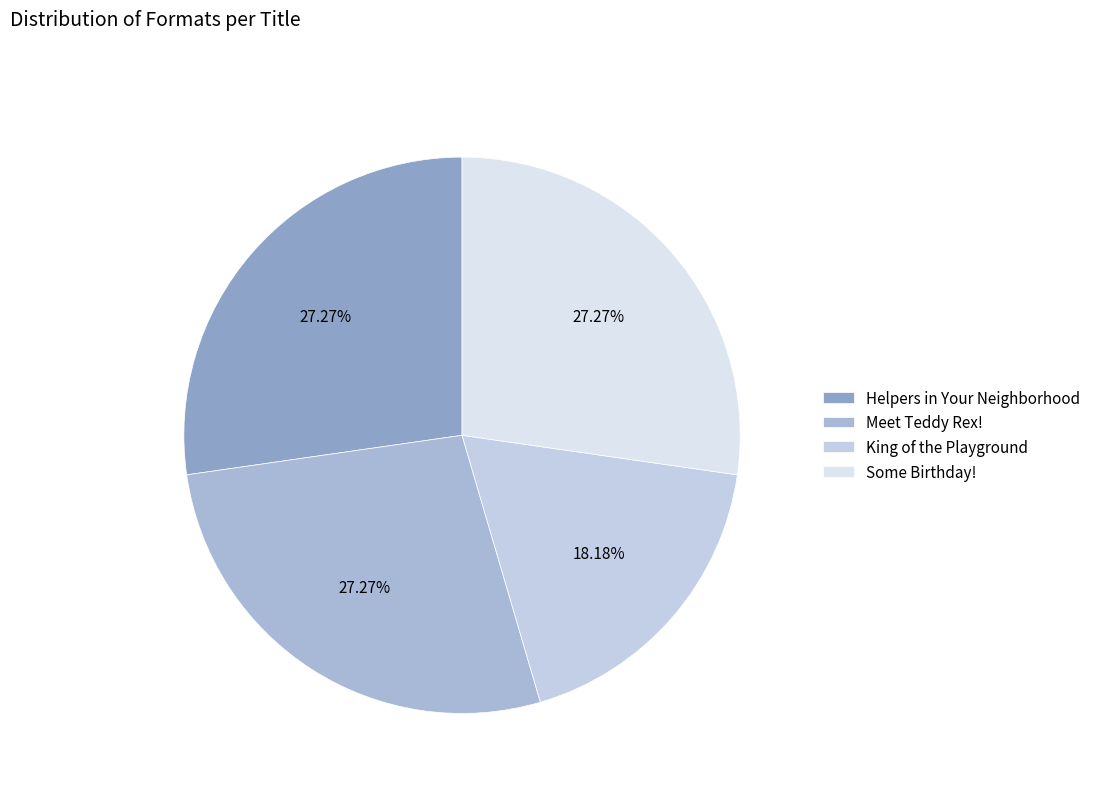

Which slice is the smallest?

King of the Playground